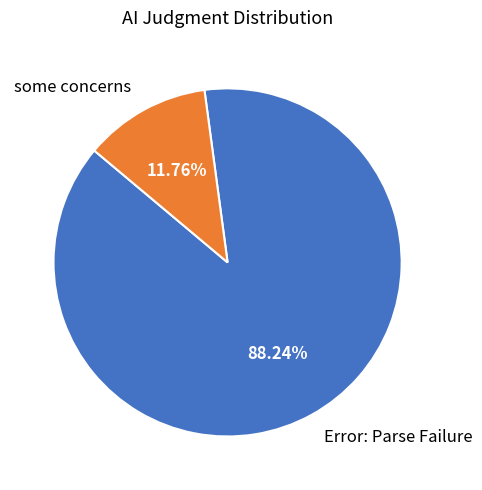

Which category has the biggest portion of the pie?

Error: Parse Failure